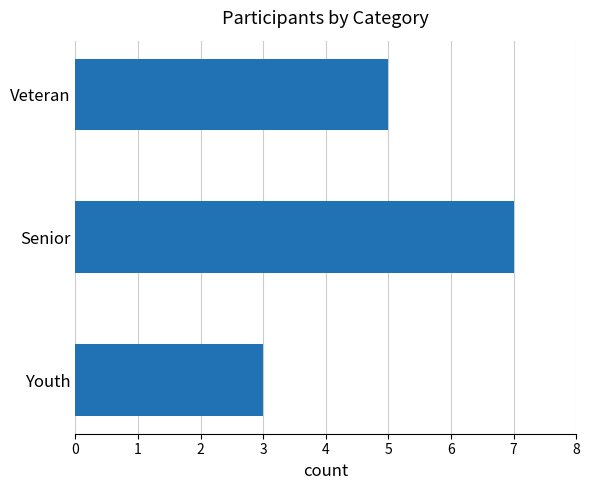

Count the number of categories in the chart.

3